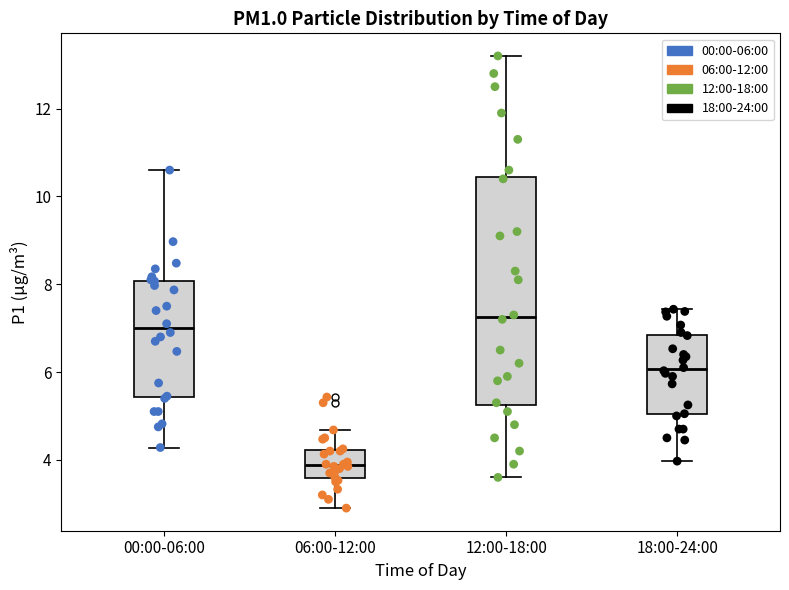

Which box is the tallest, from its lower edge to its upper edge?

12:00-18:00